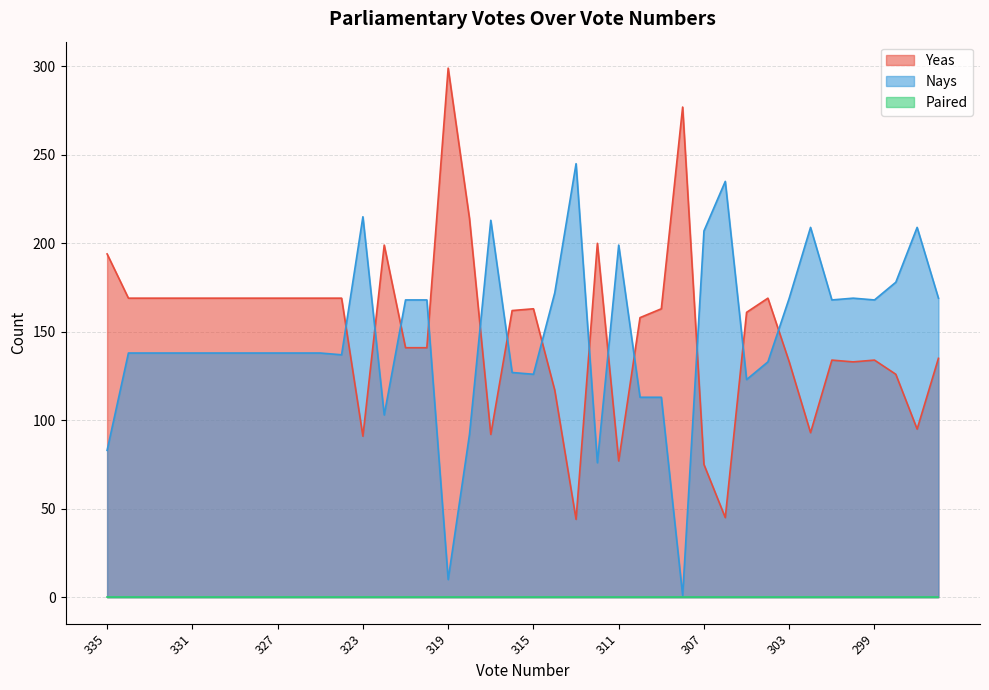

Which category has the highest value in the Yeas series?

319